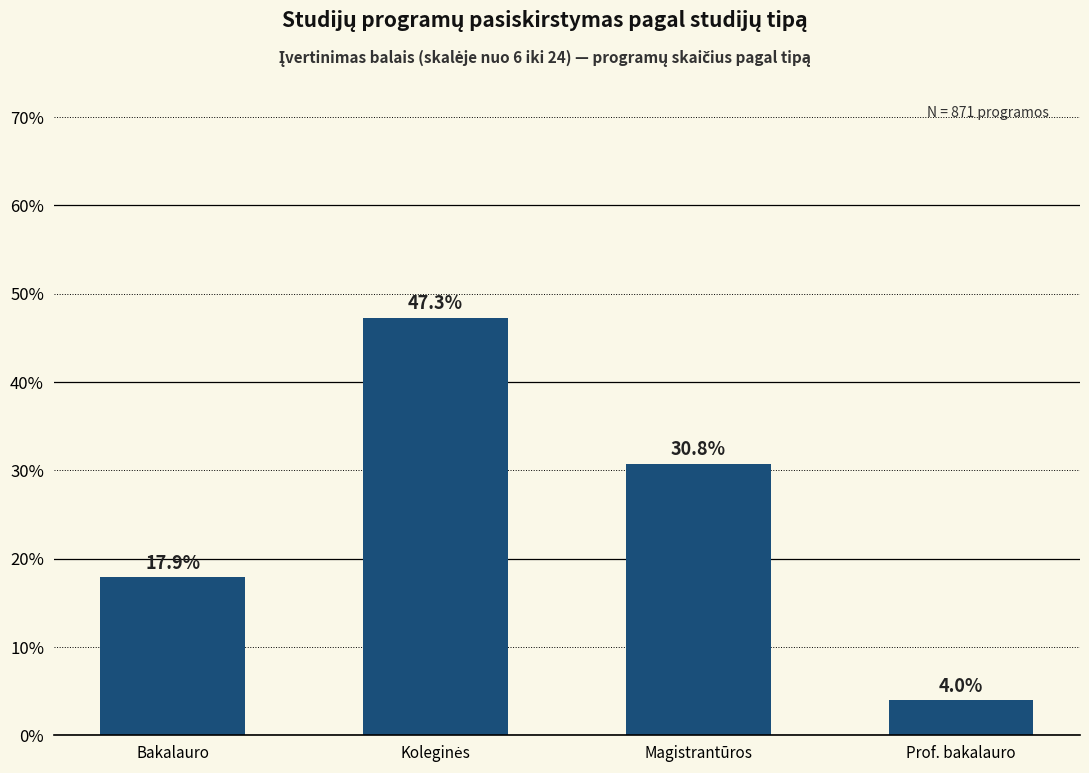

What is the minimum value shown in the chart?

4.0